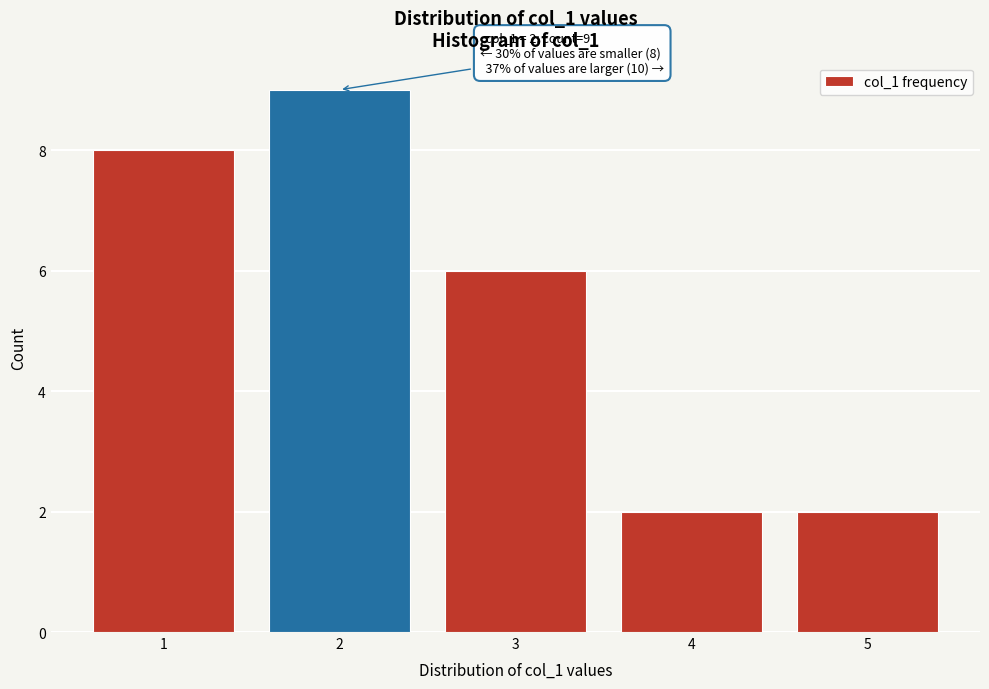

Over which range of the x-axis is the bar tallest?

1.5 to 2.5